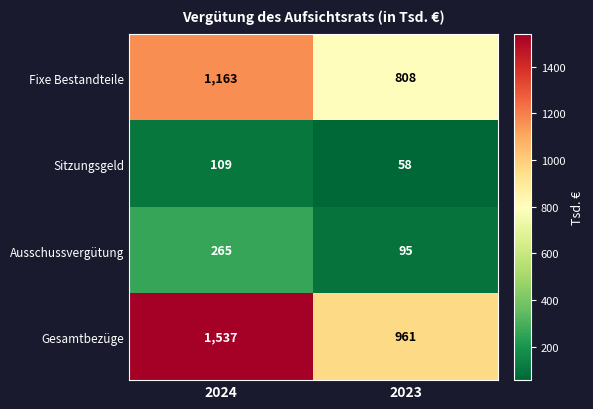

What is the sum of all Sitzungsgeld values?

167